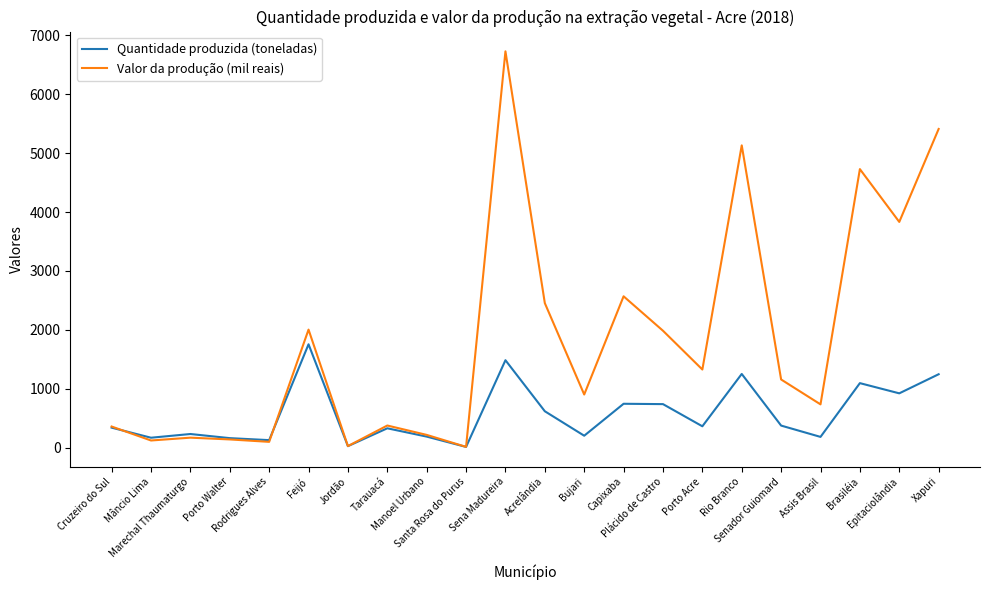

What is the highest value of the Quantidade produzida (toneladas) series?

1756